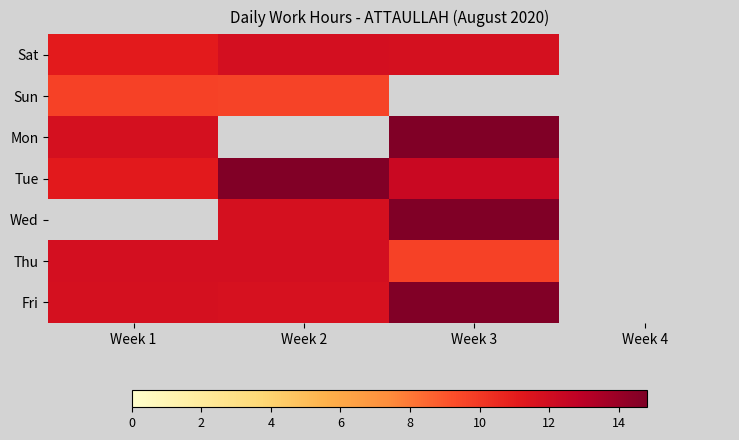

Where does the Mon series first go above 14?

Week 3